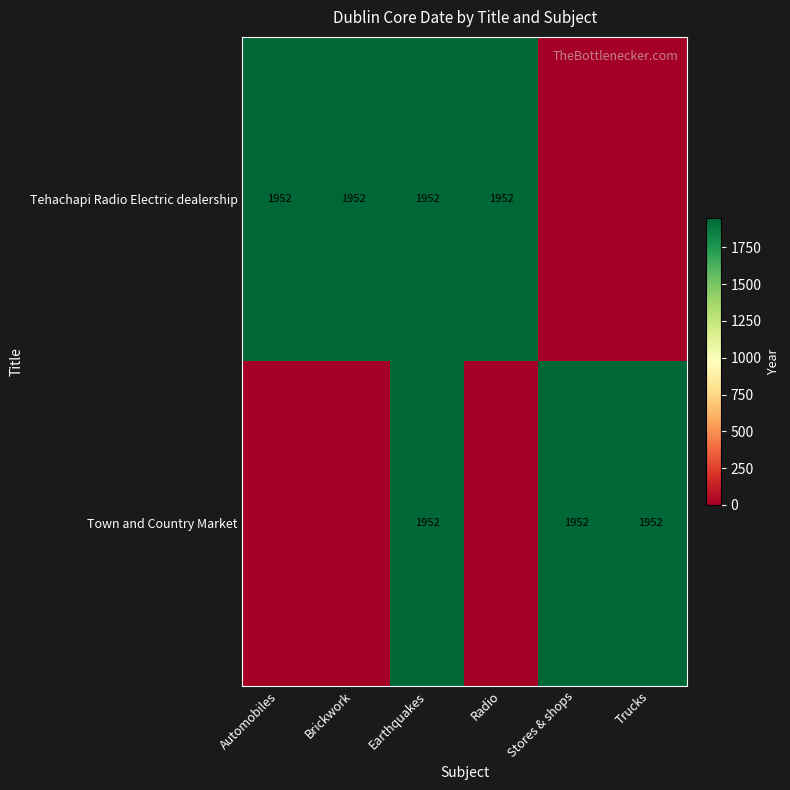

What is the sum of the Tehachapi Radio Electric dealership values at Earthquakes and Automobiles?

3904